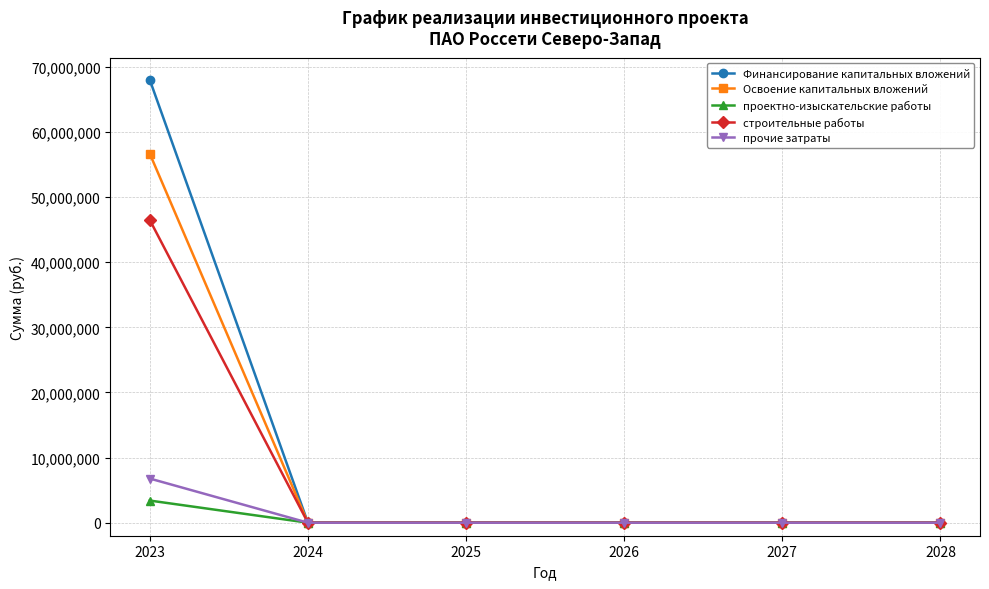

At which category is the sum across all series the highest?

2023